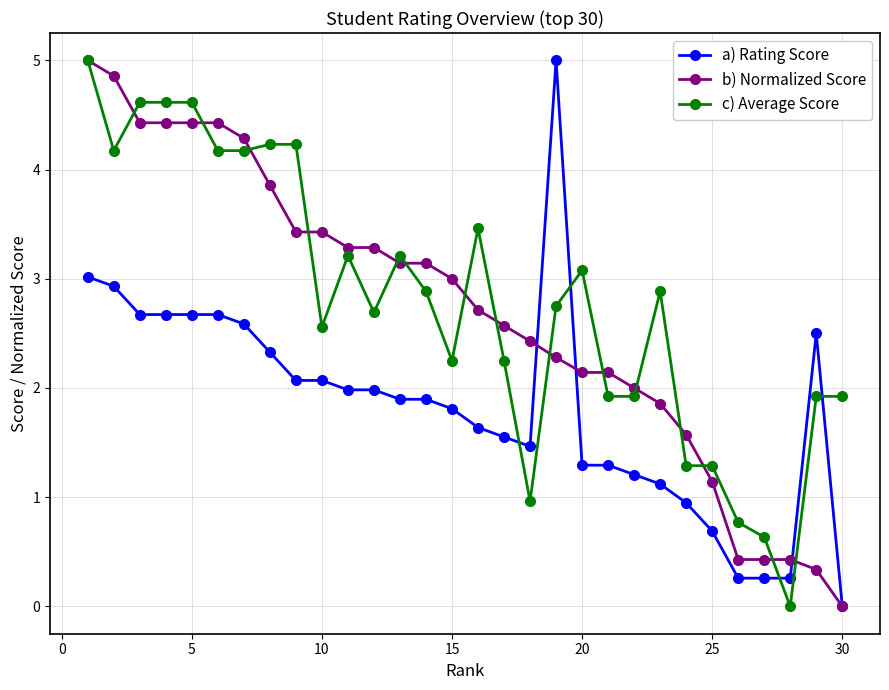

True or false: c) Average Score and a) Rating Score intersect in this chart.

True